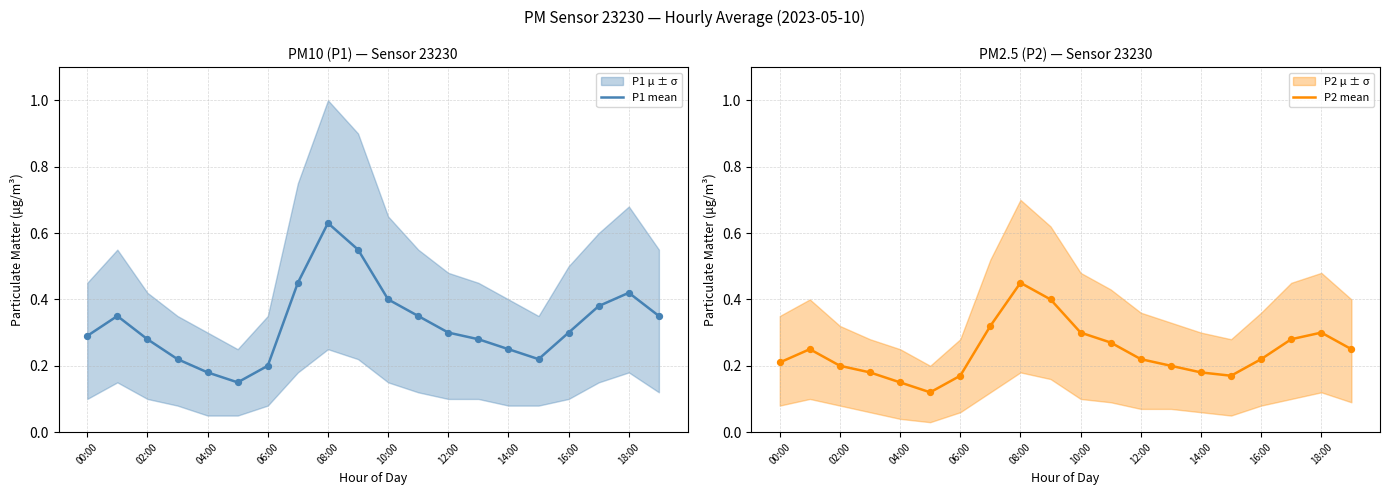

The P1 mean series shows 0.4 at 02:00. True or false?

False